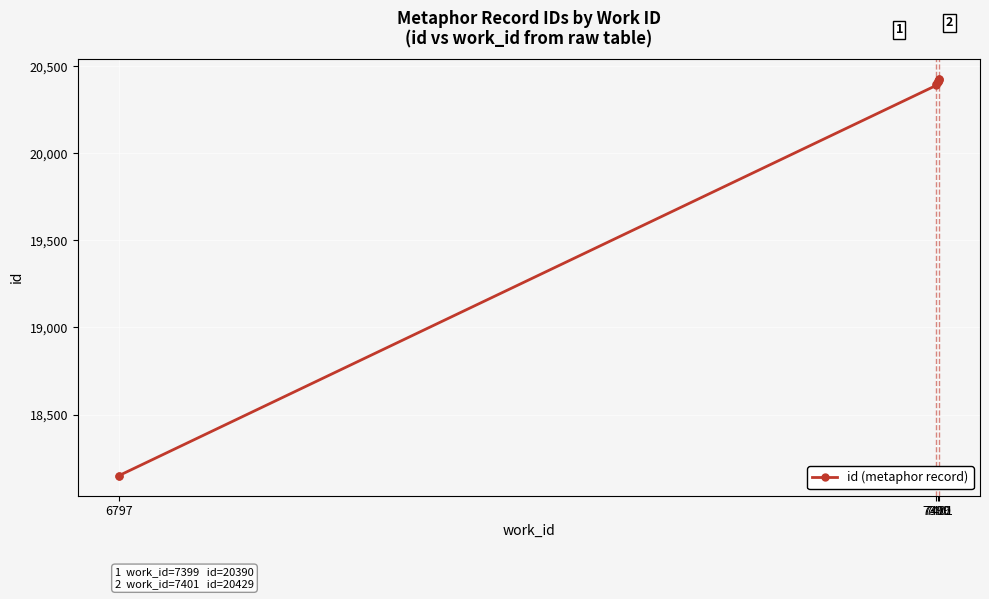

What is the smallest value displayed?

18148